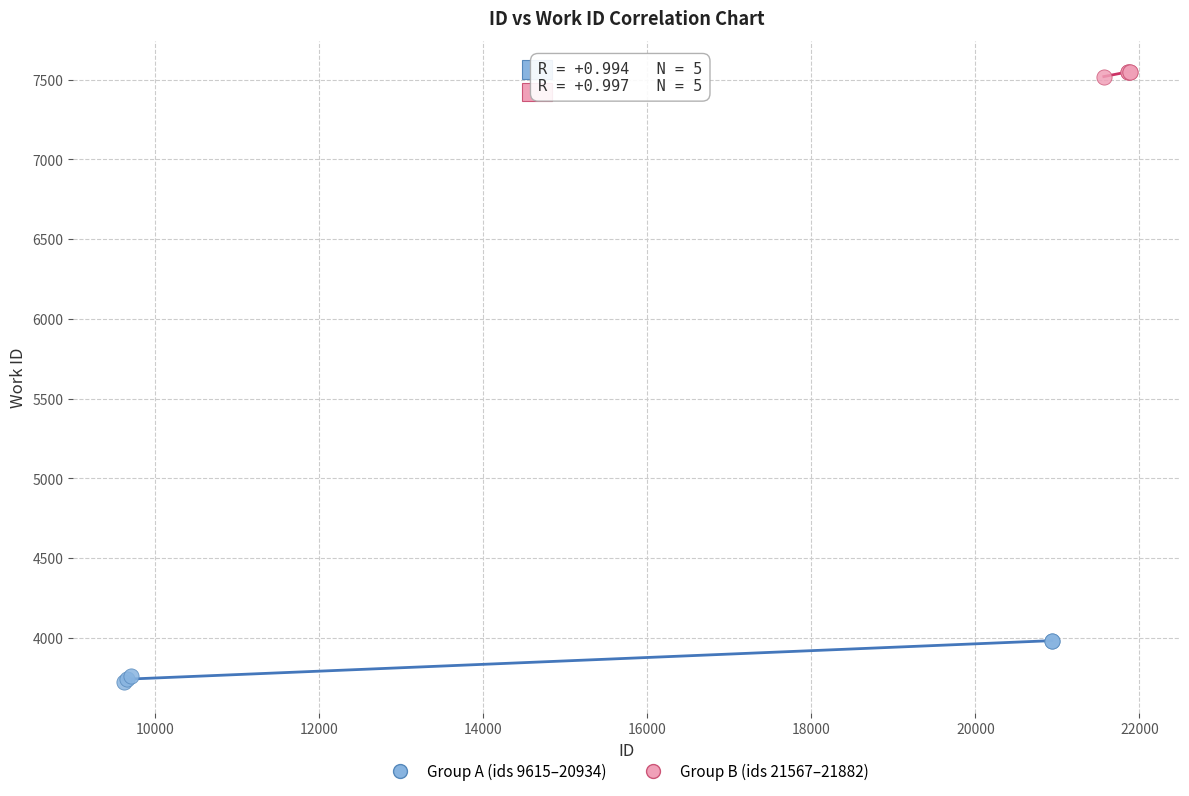

Which series reaches the maximum Y coordinate?

Group B (ids 21567–21882)